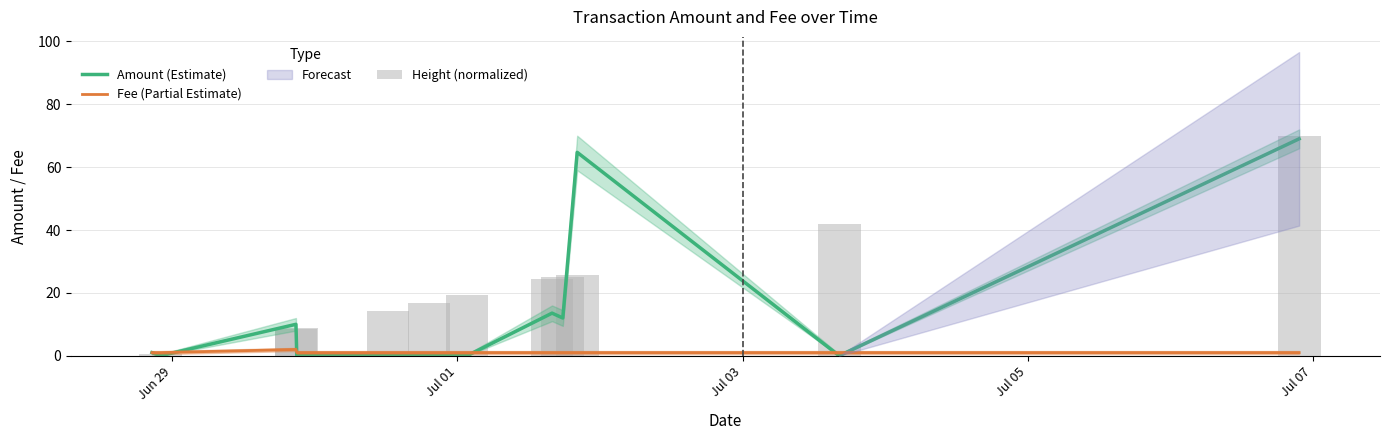

How many groups of bars are there?

12